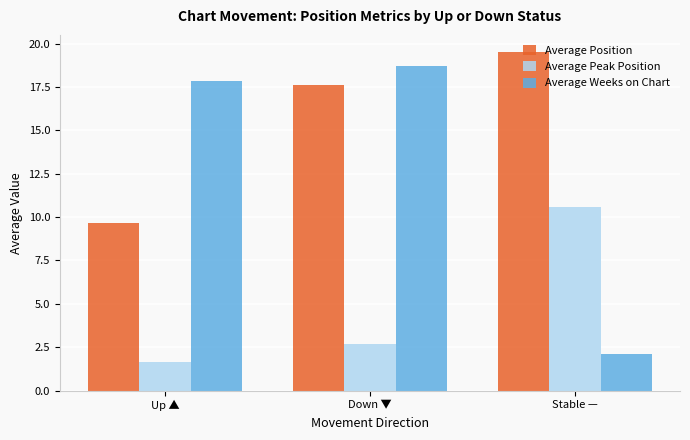

Which series has the widest spread of values?

Average Weeks on Chart